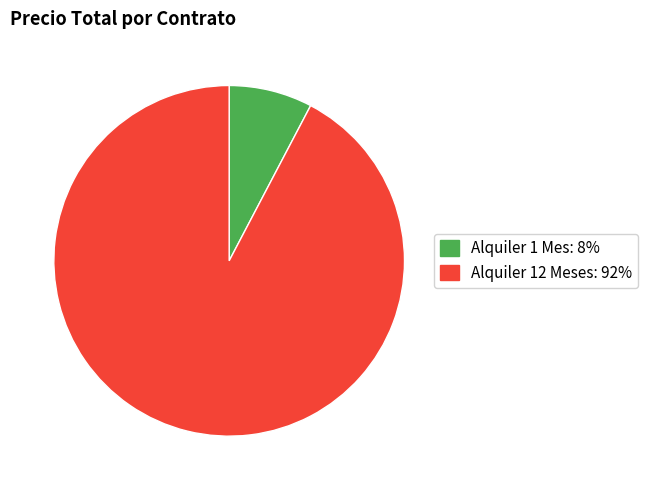

Is there a majority slice in this chart?

Yes